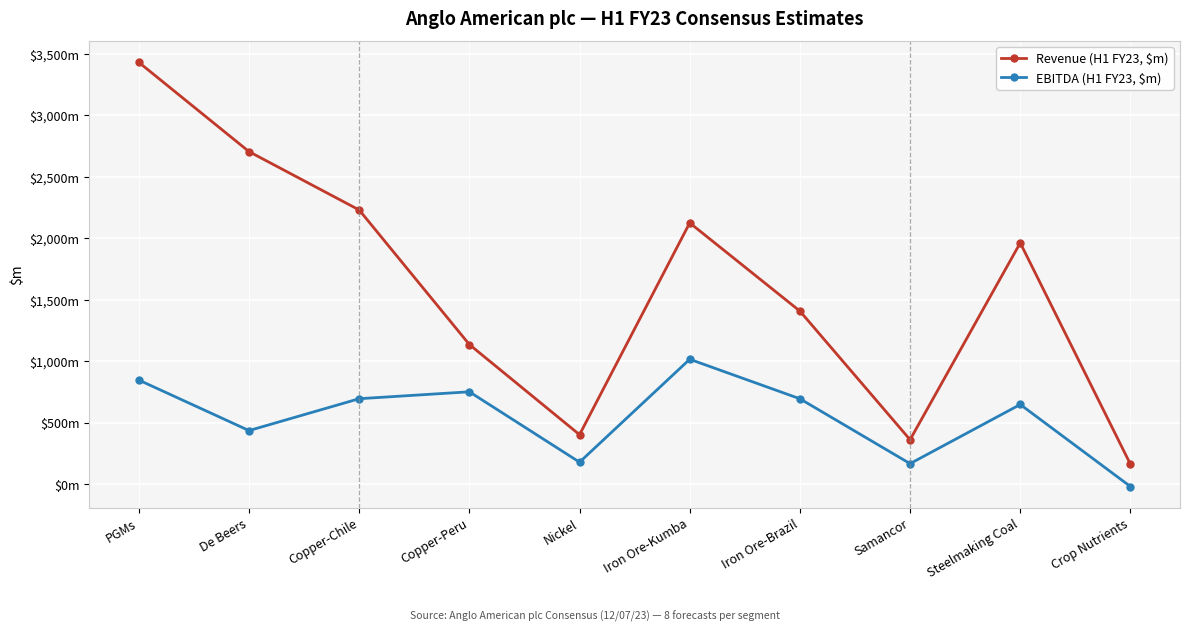

Reading left to right, list all the values displayed in this chart.

Revenue (H1 FY23, $m): 3430.6	2704.9	2230.1	1136.0	402.8	2125.3	1408.0	361.9	1962.6	162.6
EBITDA (H1 FY23, $m): 846.9	436.2	695.4	751.6	179.2	1016.1	695.0	167.5	648.4	-18.6